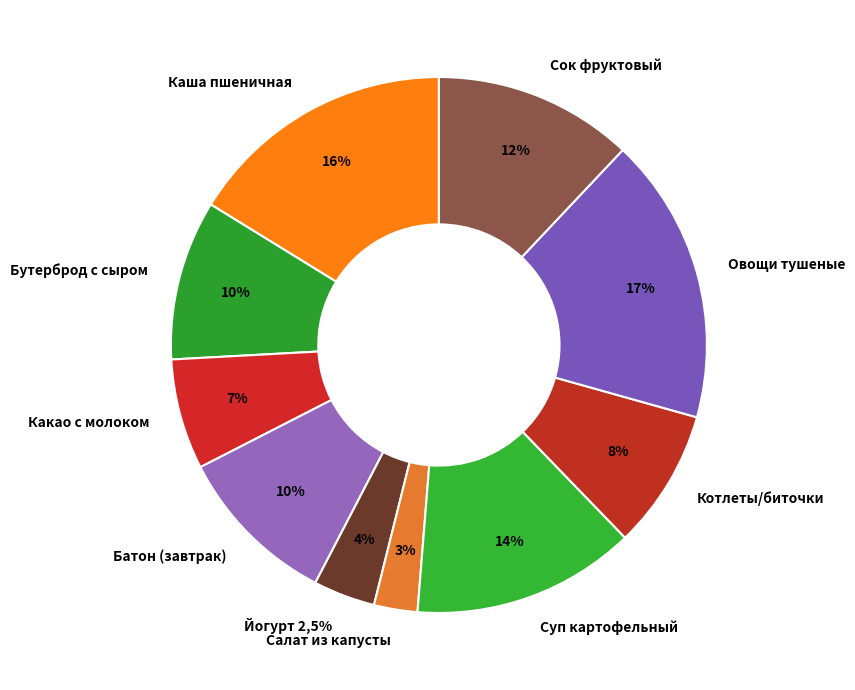

Is Каша пшеничная the majority of the pie?

No